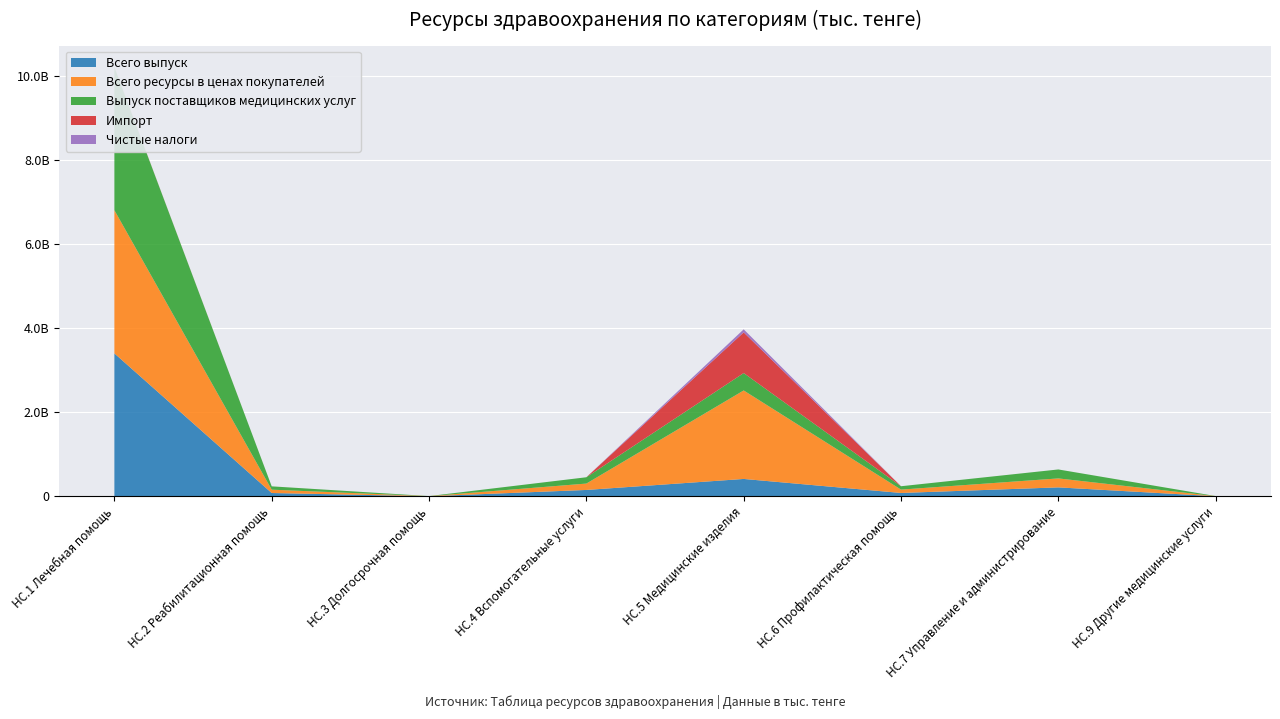

Reading right to left, what are all the values shown in this chart?

Всего выпуск: НС.9 Другие медицинские услуги=2115886	НС.7 Управление и администрирование=213289601	НС.6 Профилактическая помощь=80180951	НС.5 Медицинские изделия=414141529	НС.4 Вспомогательные услуги=151915331	НС.3 Долгосрочная помощь=1902355	НС.2 Реабилитационная помощь=79088919	НС.1 Лечебная помощь=3404698059
Всего ресурсы в ценах покупателей: НС.9 Другие медицинские услуги=2115886	НС.7 Управление и администрирование=213389069	НС.6 Профилактическая помощь=80180951	НС.5 Медицинские изделия=2107522860	НС.4 Вспомогательные услуги=151915331	НС.3 Долгосрочная помощь=1902355	НС.2 Реабилитационная помощь=79281916	НС.1 Лечебная помощь=3409769925
Выпуск поставщиков медицинских услуг: НС.9 Другие медицинские услуги=2115886	НС.7 Управление и администрирование=213286534	НС.6 Профилактическая помощь=80180951	НС.5 Медицинские изделия=414128752	НС.4 Вспомогательные услуги=150446432	НС.3 Долгосрочная помощь=1902355	НС.2 Реабилитационная помощь=79088919	НС.1 Лечебная помощь=3403893683
Импорт: НС.9 Другие медицинские услуги=0	НС.7 Управление и администрирование=99468	НС.6 Профилактическая помощь=0	НС.5 Медицинские изделия=969271683	НС.4 Вспомогательные услуги=0	НС.3 Долгосрочная помощь=0	НС.2 Реабилитационная помощь=192997	НС.1 Лечебная помощь=5071866
Чистые налоги: НС.9 Другие медицинские услуги=0	НС.7 Управление и администрирование=0	НС.6 Профилактическая помощь=0	НС.5 Медицинские изделия=72103389	НС.4 Вспомогательные услуги=0	НС.3 Долгосрочная помощь=0	НС.2 Реабилитационная помощь=0	НС.1 Лечебная помощь=0